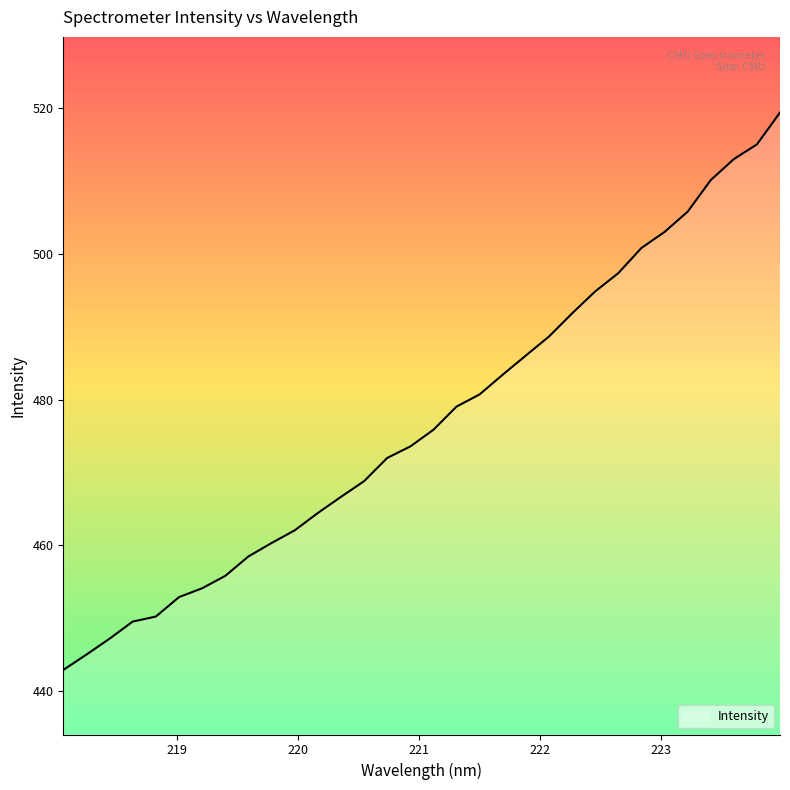

What is the minimum value shown in the chart?

442.9